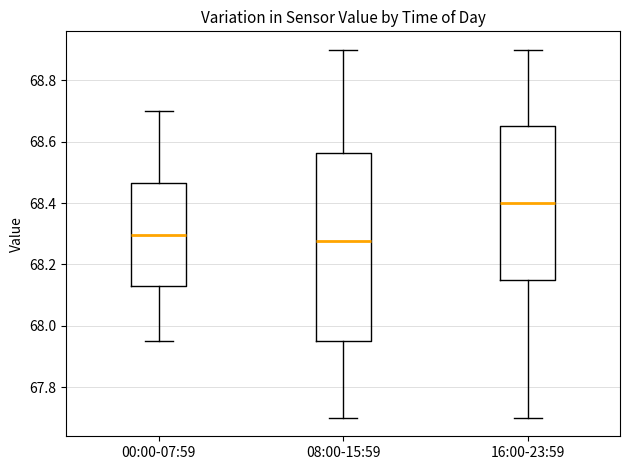

Reading left to right, read every box against the y-axis: the position of its median line, the range the box covers, and the ends of its whiskers. The values are not printed on the chart, so give them approximately, as read against the axis.

00:00-07:59: median 68.30, box 68.14 to 68.46, whiskers 67.96 to 68.70
08:00-15:59: median 68.28, box 67.96 to 68.56, whiskers 67.70 to 68.90
16:00-23:59: median 68.40, box 68.16 to 68.66, whiskers 67.70 to 68.90